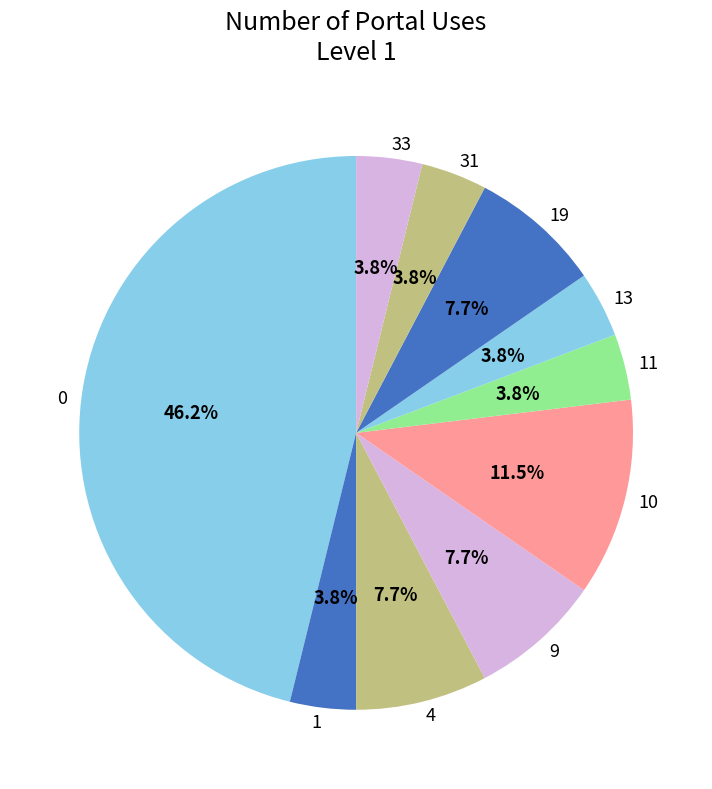

How many slices are in this pie chart?

10